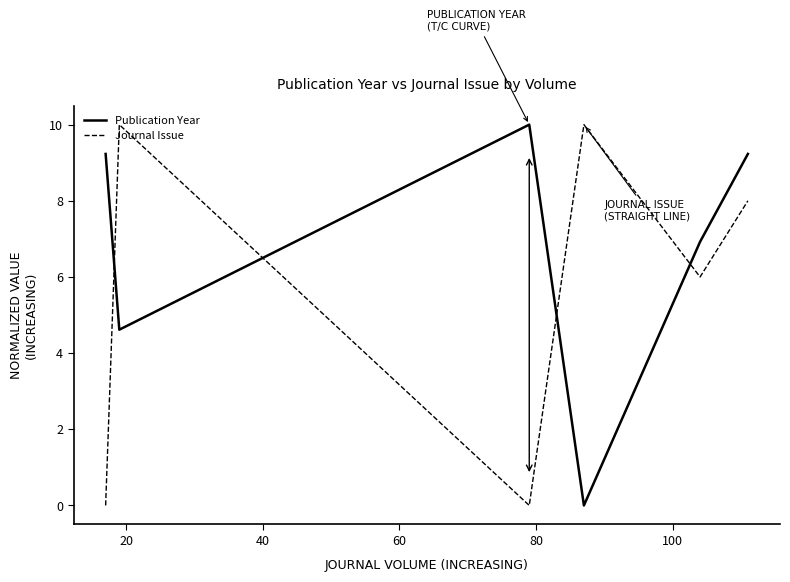

What is the value of the Journal Issue point at the 2nd from the left?

10.0